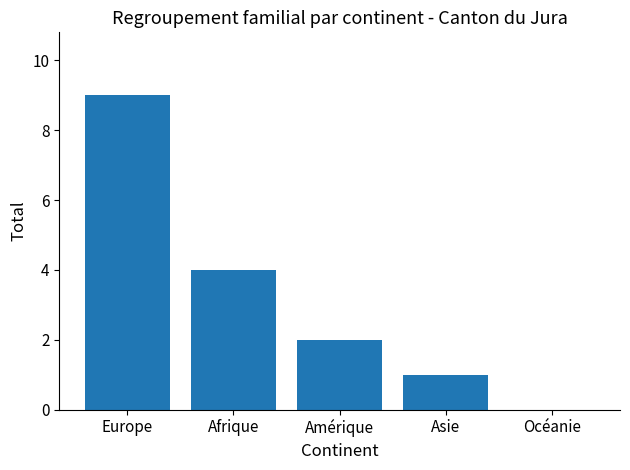

How many positive values are there?

4